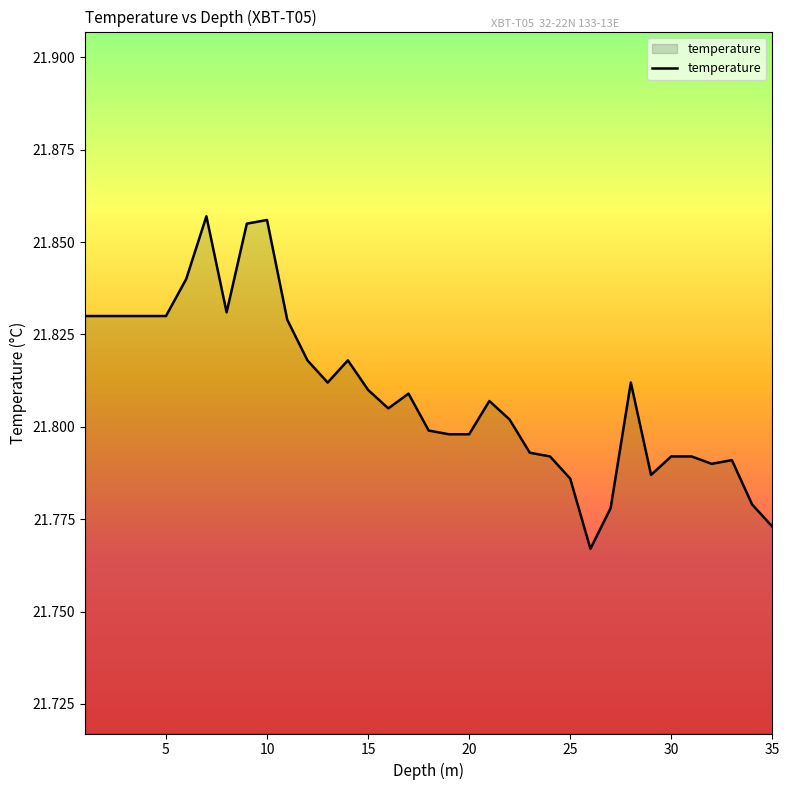

What is the difference between the maximum and minimum values?

0.1